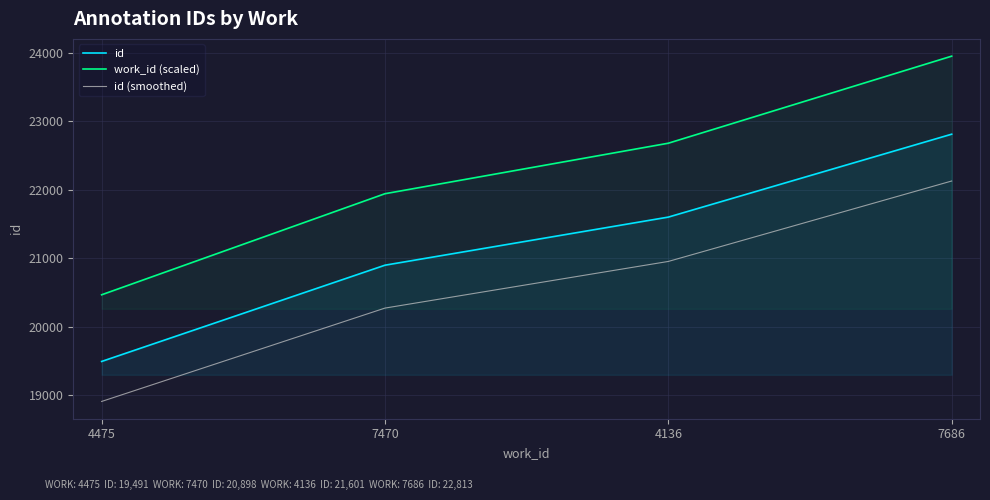

What position from the right is 4136?

2